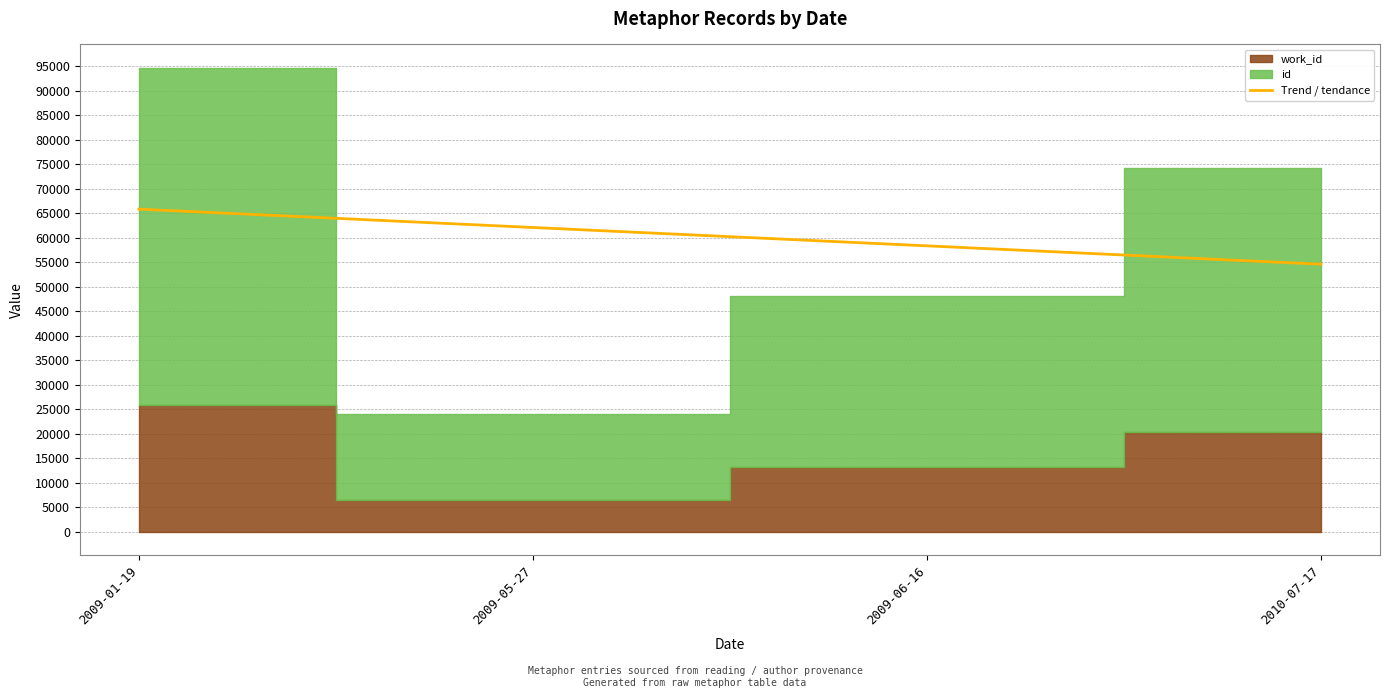

What is the label of the 1st point from the left?

2009-01-19